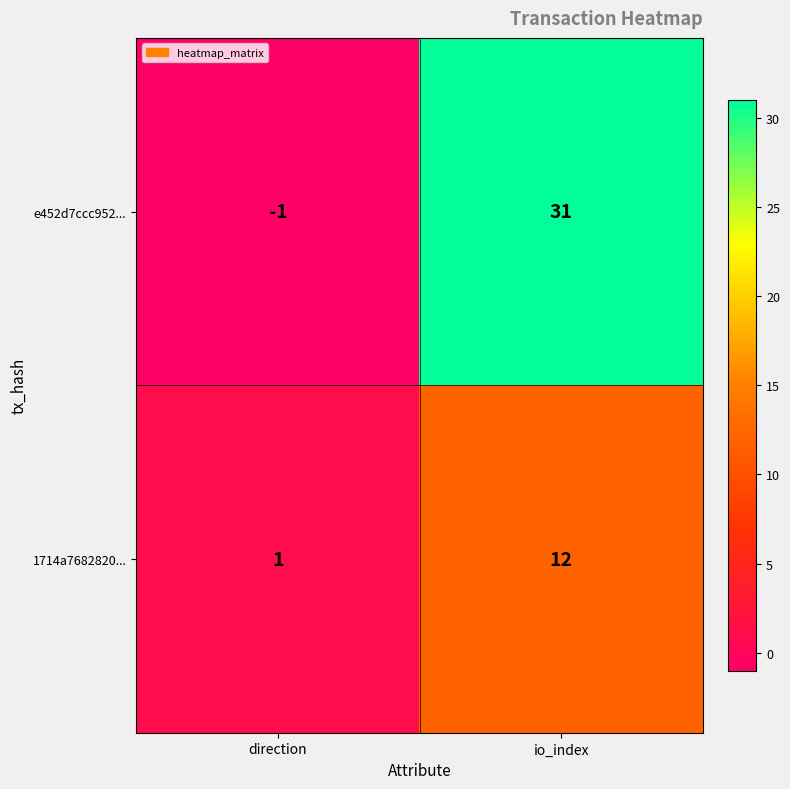

Which label corresponds to the largest value in the chart?

io_index